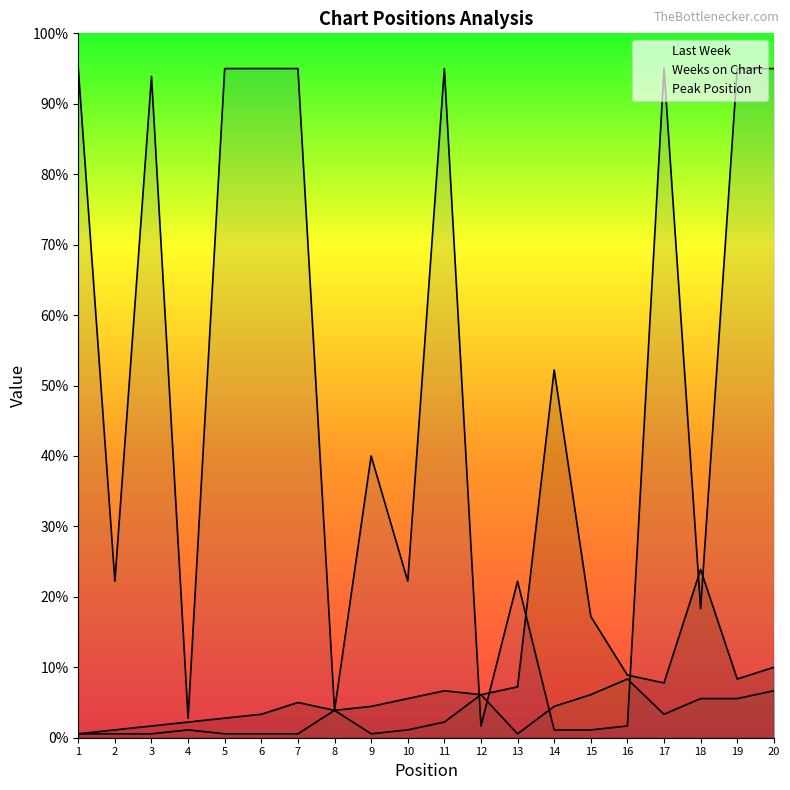

The value of Last Week at 14 is 41. True or false?

False